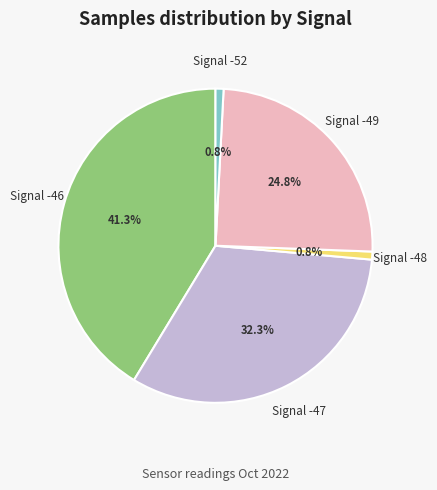

How many slices are in this pie chart?

5